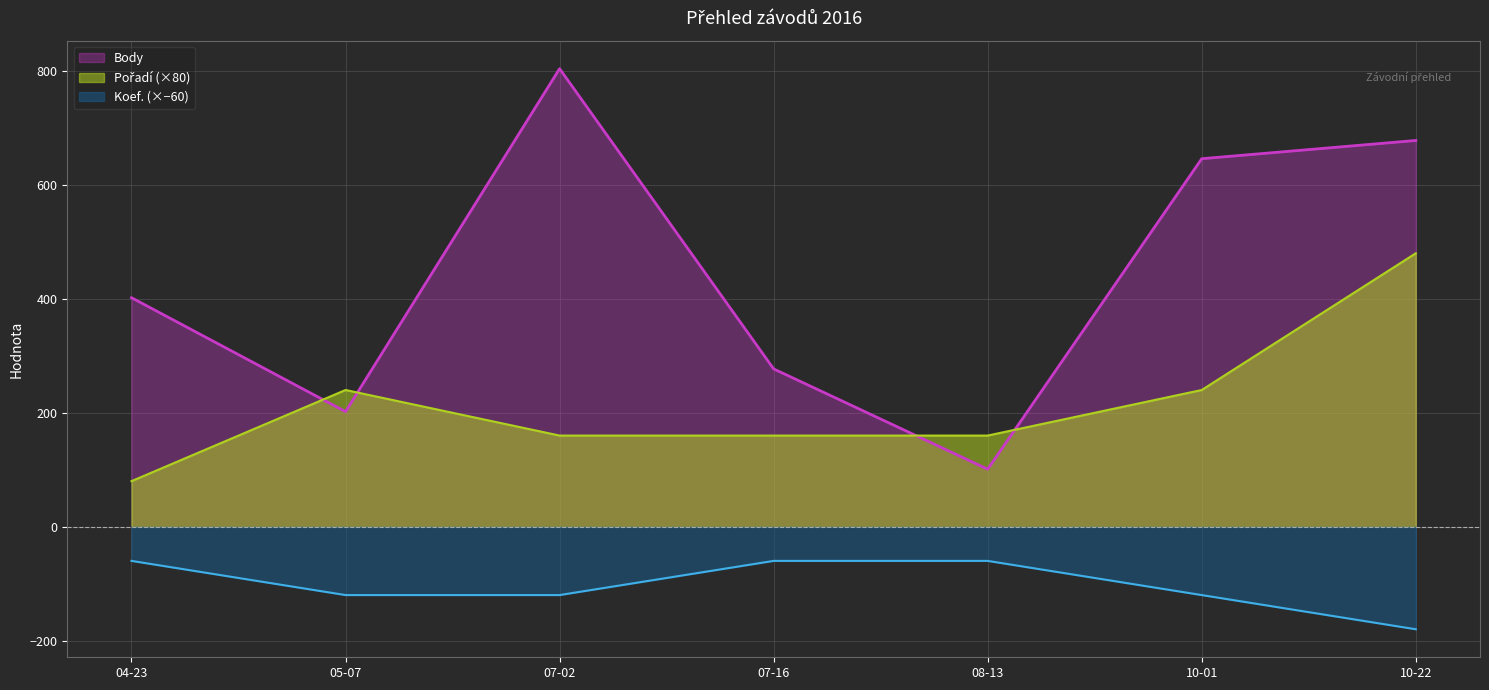

List the series in order of their overall mean, lowest first.

Koef., Pořadí, Body